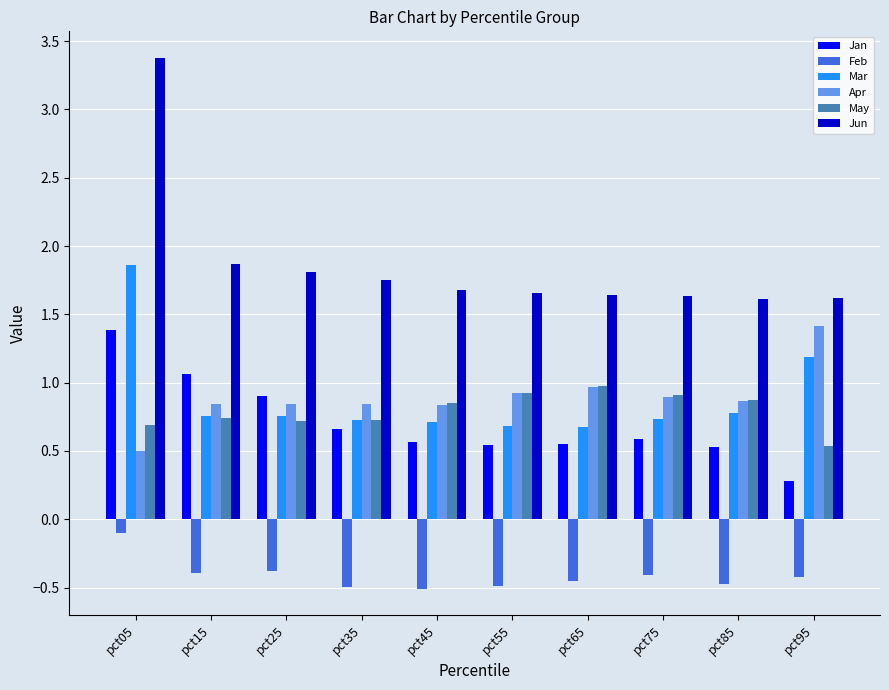

What is the total value across all series at pct75?

4.3